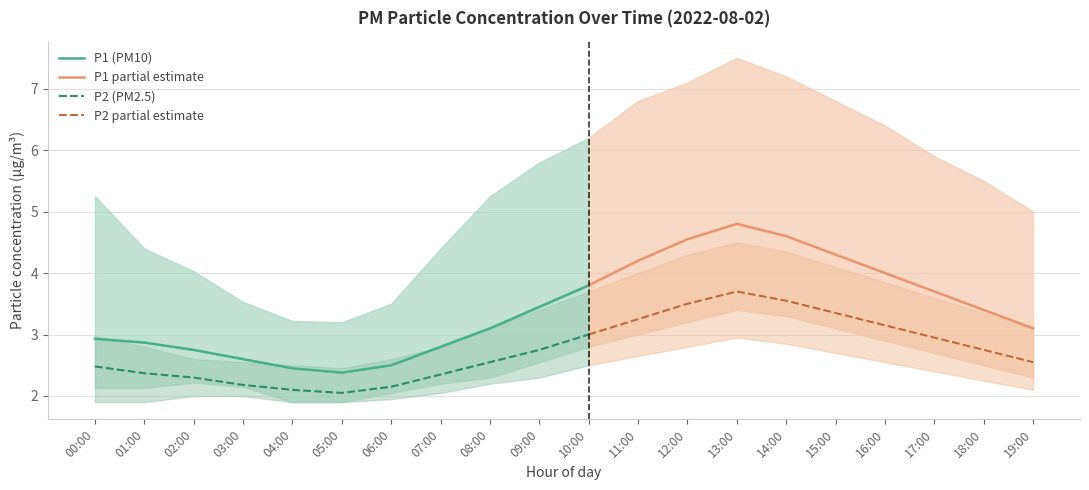

Reading right to left, extract all data points from this chart.

P1: 19:00=3.1	18:00=3.4	17:00=3.7	16:00=4.0	15:00=4.3	14:00=4.6	13:00=4.8	12:00=4.5	11:00=4.2	10:00=3.8	09:00=3.5	08:00=3.1	07:00=2.8	06:00=2.5	05:00=2.4	04:00=2.5	03:00=2.6	02:00=2.8	01:00=2.9	00:00=2.9
P1_upper: 19:00=5.0	18:00=5.5	17:00=5.9	16:00=6.4	15:00=6.8	14:00=7.2	13:00=7.5	12:00=7.1	11:00=6.8	10:00=6.2	09:00=5.8	08:00=5.2	07:00=4.4	06:00=3.5	05:00=3.2	04:00=3.2	03:00=3.5	02:00=4.0	01:00=4.4	00:00=5.2
P1_lower: 19:00=2.3	18:00=2.5	17:00=2.7	16:00=2.9	15:00=3.1	14:00=3.3	13:00=3.4	12:00=3.2	11:00=3.0	10:00=2.8	09:00=2.5	08:00=2.3	07:00=2.2	06:00=2.0	05:00=1.9	04:00=1.9	03:00=2.1	02:00=2.2	01:00=2.1	00:00=2.1
P2: 19:00=2.5	18:00=2.8	17:00=3.0	16:00=3.1	15:00=3.4	14:00=3.5	13:00=3.7	12:00=3.5	11:00=3.2	10:00=3.0	09:00=2.8	08:00=2.5	07:00=2.4	06:00=2.1	05:00=2.0	04:00=2.1	03:00=2.2	02:00=2.3	01:00=2.4	00:00=2.5
P2_upper: 19:00=3.1	18:00=3.4	17:00=3.6	16:00=3.9	15:00=4.1	14:00=4.3	13:00=4.5	12:00=4.3	11:00=4.0	10:00=3.7	09:00=3.4	08:00=3.1	07:00=2.8	06:00=2.6	05:00=2.5	04:00=2.5	03:00=2.5	02:00=2.6	01:00=2.8	00:00=3.0
P2_lower: 19:00=2.1	18:00=2.2	17:00=2.4	16:00=2.5	15:00=2.7	14:00=2.9	13:00=3.0	12:00=2.8	11:00=2.6	10:00=2.5	09:00=2.3	08:00=2.2	07:00=2.0	06:00=1.9	05:00=1.9	04:00=1.9	03:00=2.0	02:00=2.0	01:00=1.9	00:00=1.9